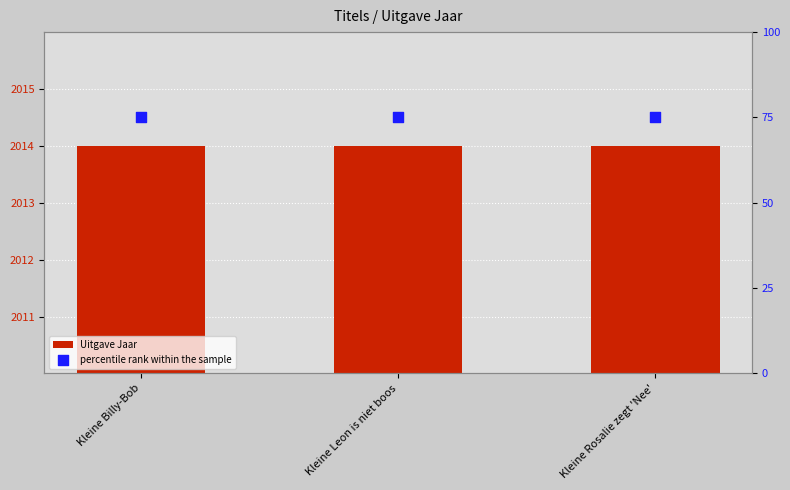

At how many categories does at least one series exceed 1793?

3